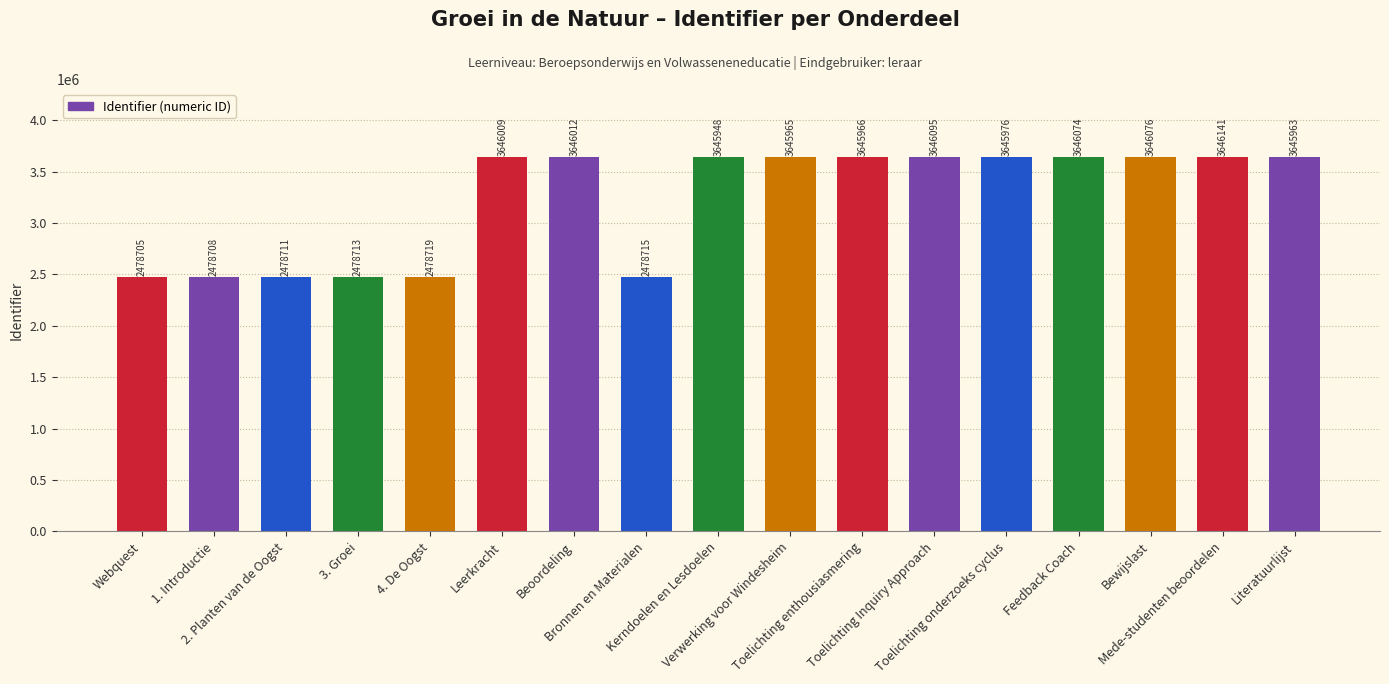

What is the approximate value at Kerndoelen en Lesdoelen?

3645948